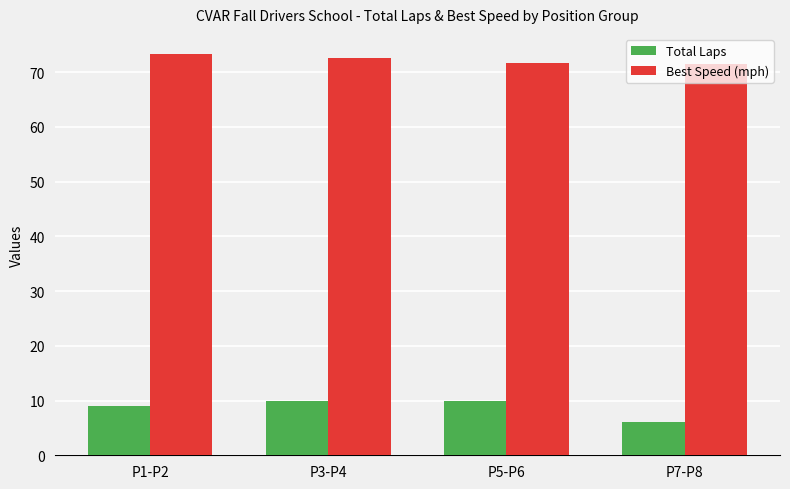

What is the difference between the highest and lowest values at P7-P8?

65.5